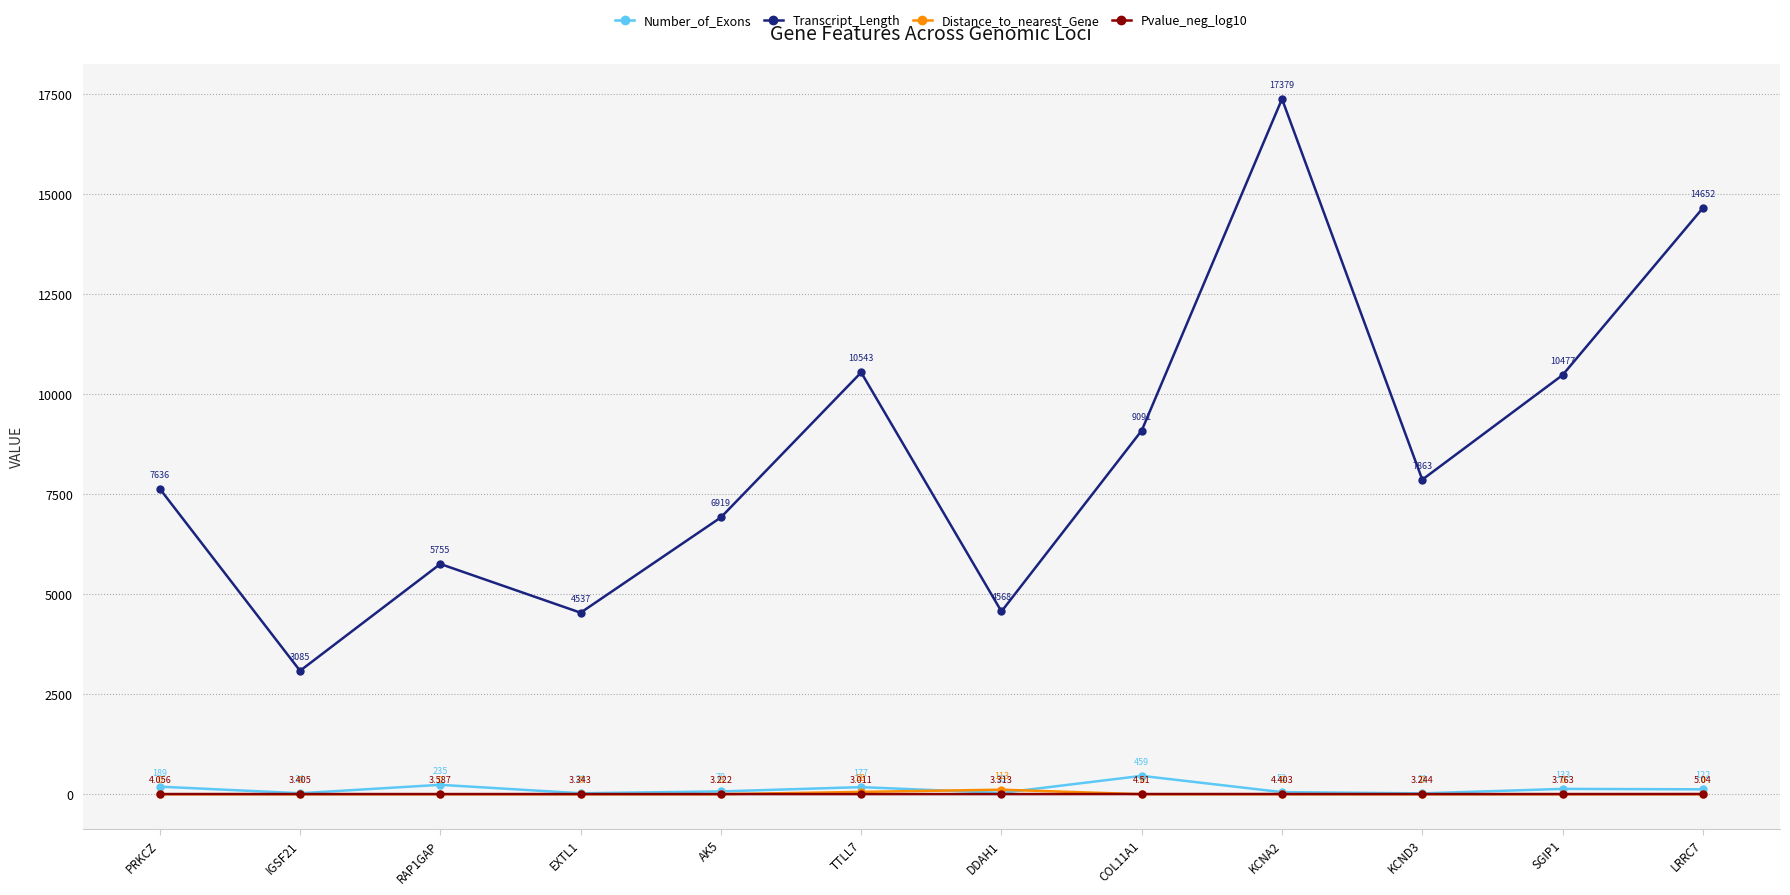

Which series has the widest spread of values?

Transcript_Length